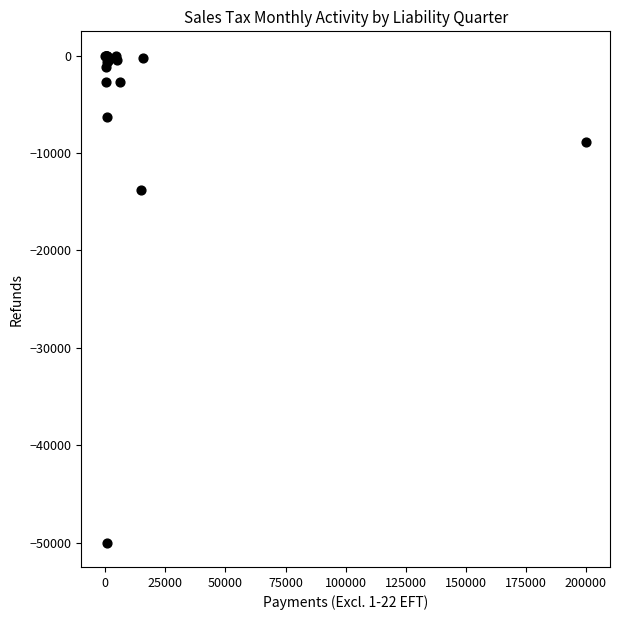

What Y value in the scatter plot is closest to -25000?

-13779.5